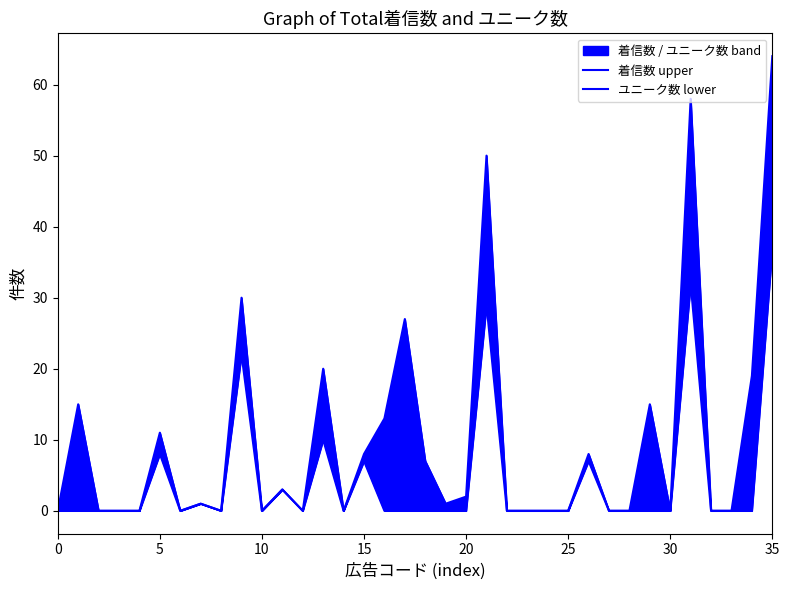

True or false: ユニーク数 lower and 着信数 upper cross at least once.

False